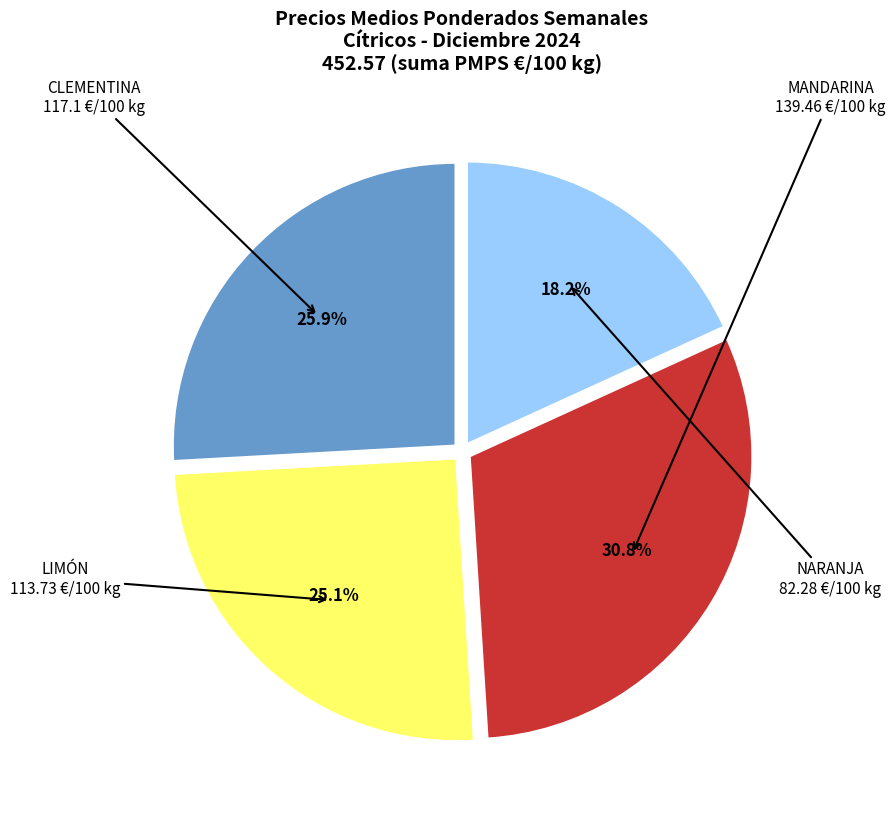

Is there any slice that represents more than half of the pie?

No